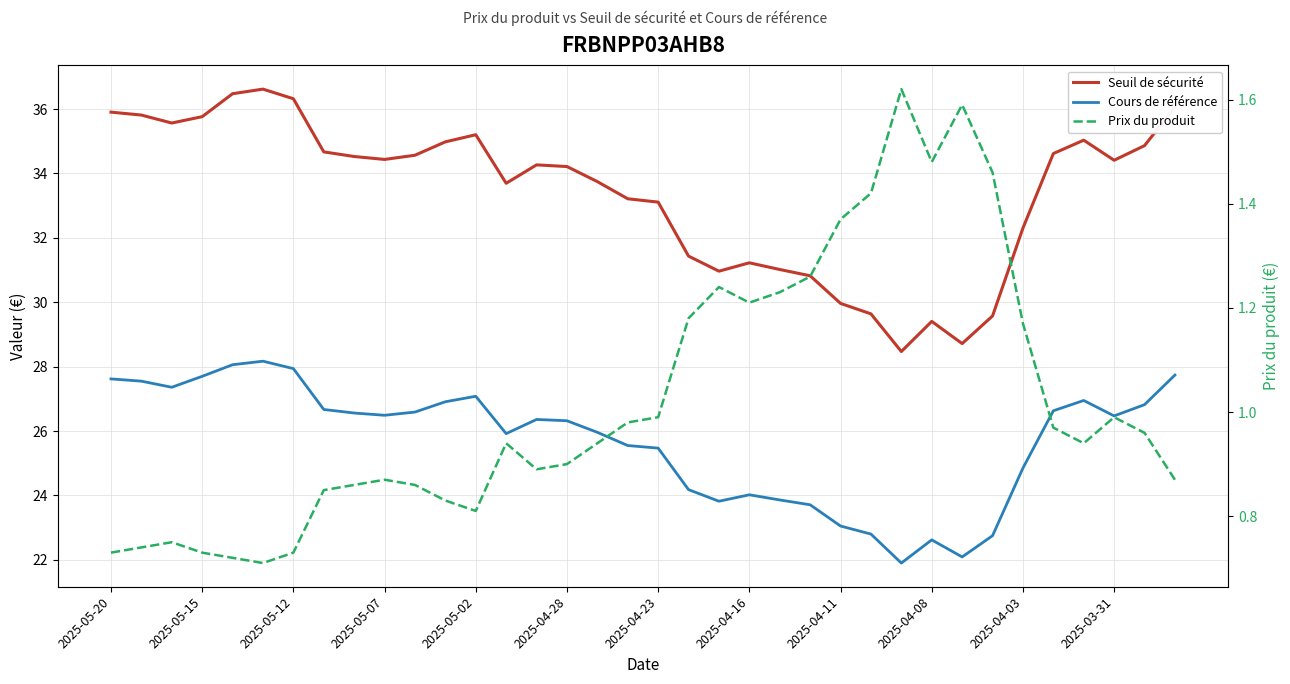

Where is Prix du produit nearest to the value 1?

2025-04-23